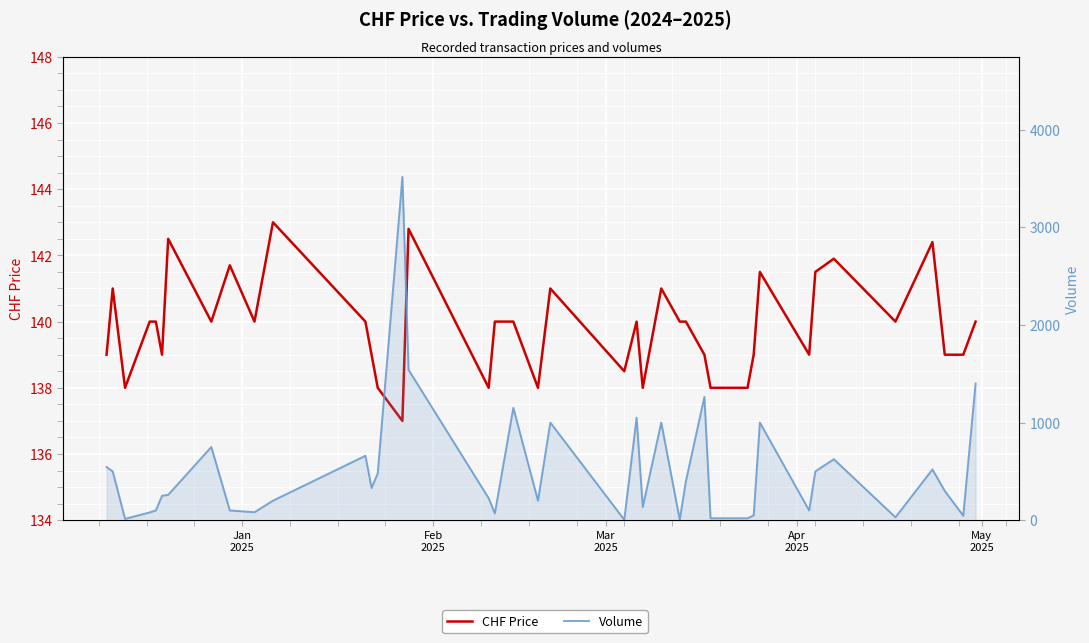

How many times do CHF Price and Volume cross each other?

20